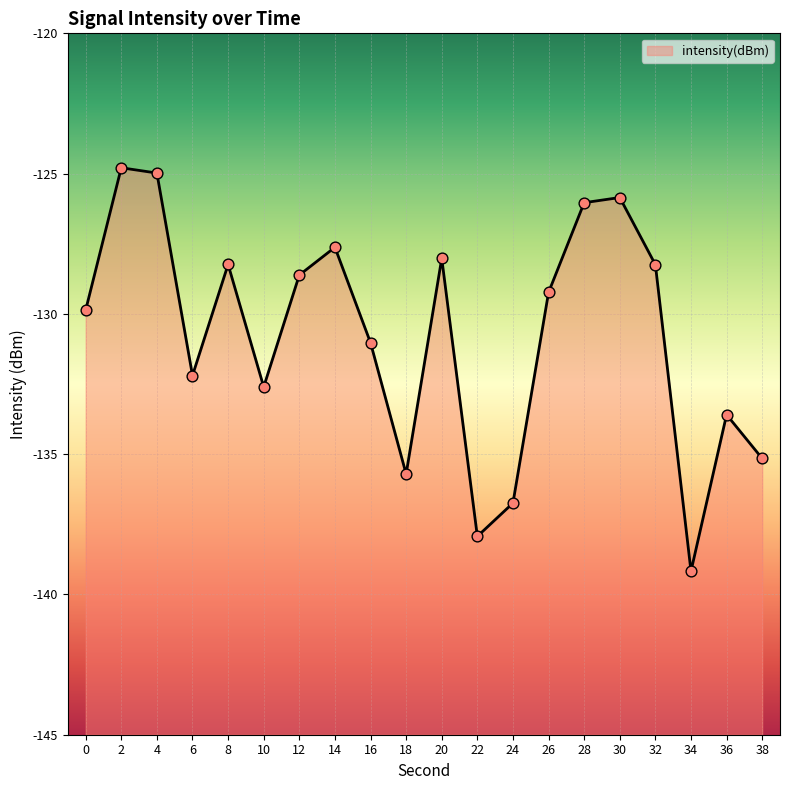

What is the change in value from 4 to 8?

-3.3